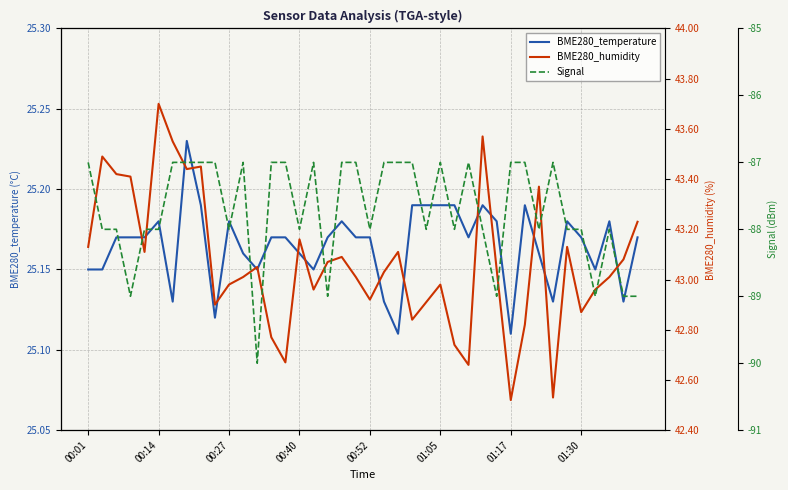

What is the difference between the highest and lowest values at 18?

130.1